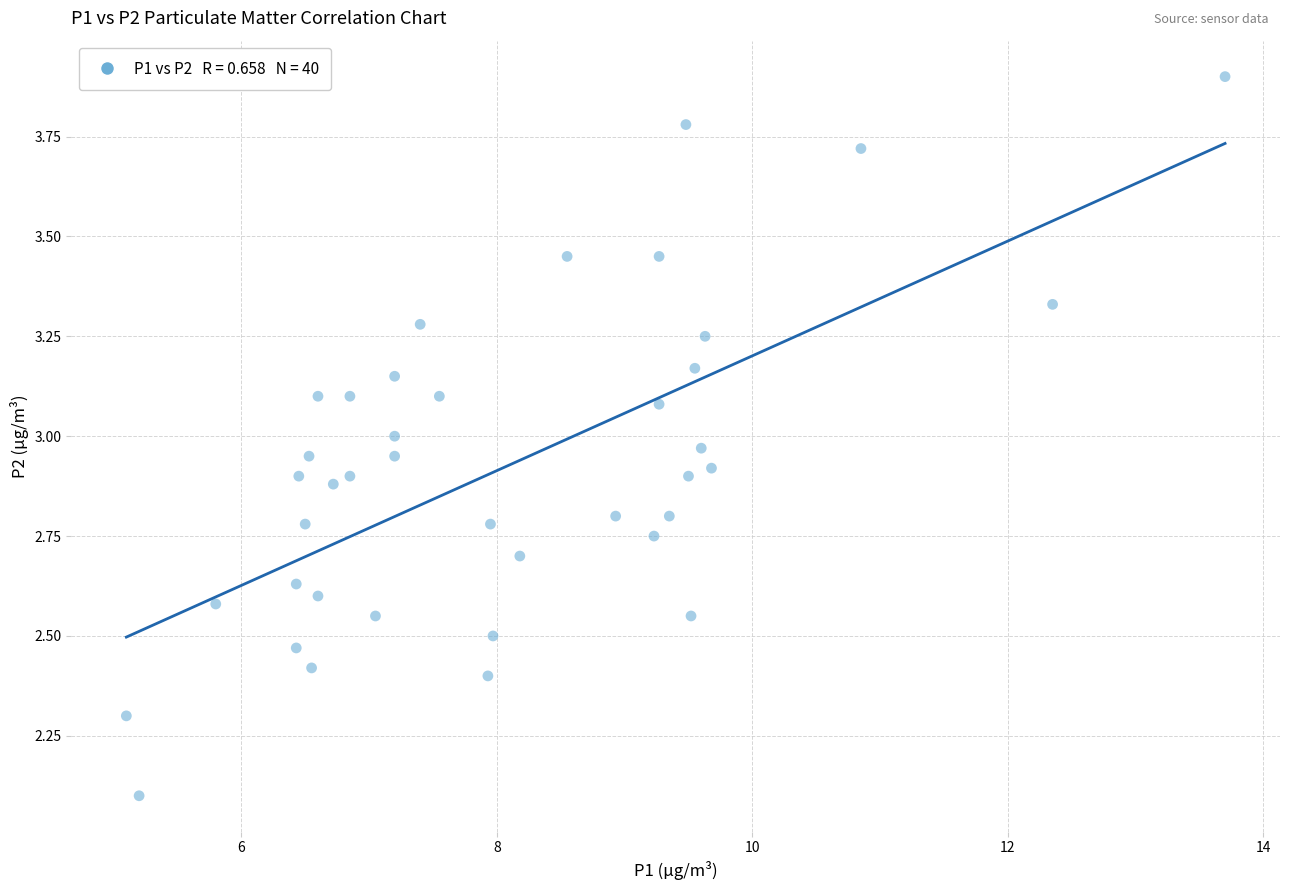

What is the range of Y values (max minus min)?

1.8